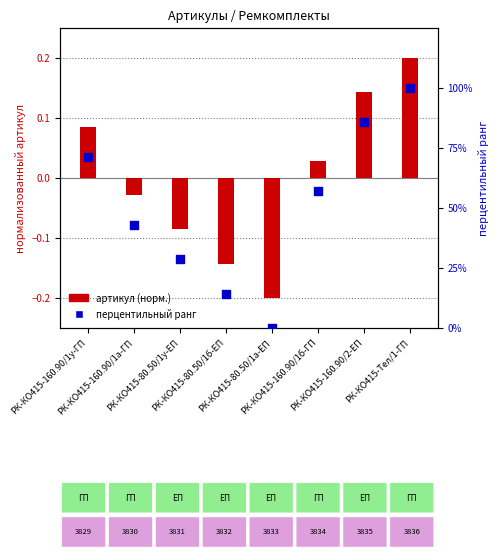

Which series has the largest Y range (max minus min)?

перцентильный ранг